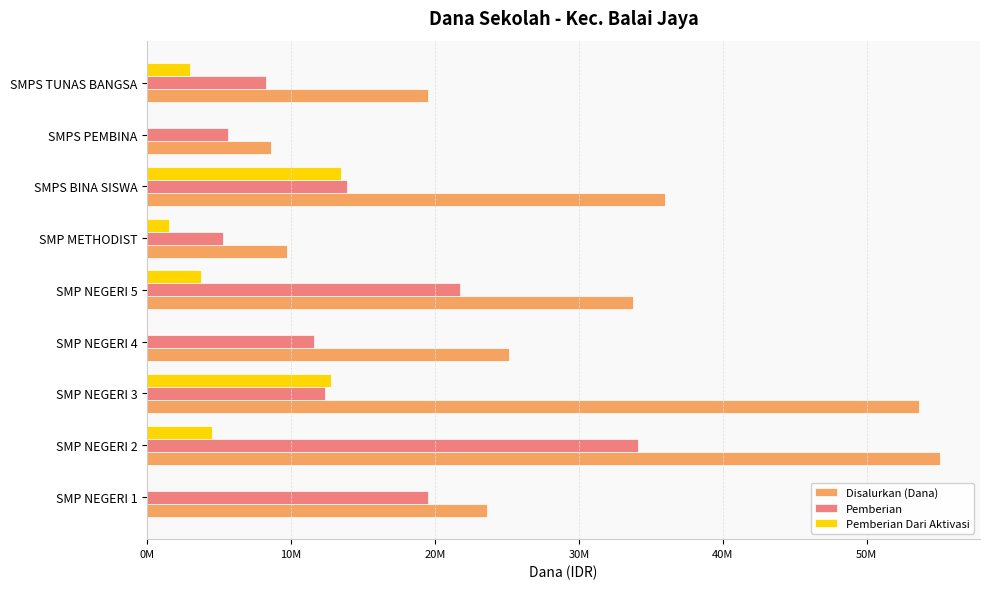

Rank the series by their maximum value, from highest to lowest.

Disalurkan (Dana), Pemberian, Pemberian Dari Aktivasi